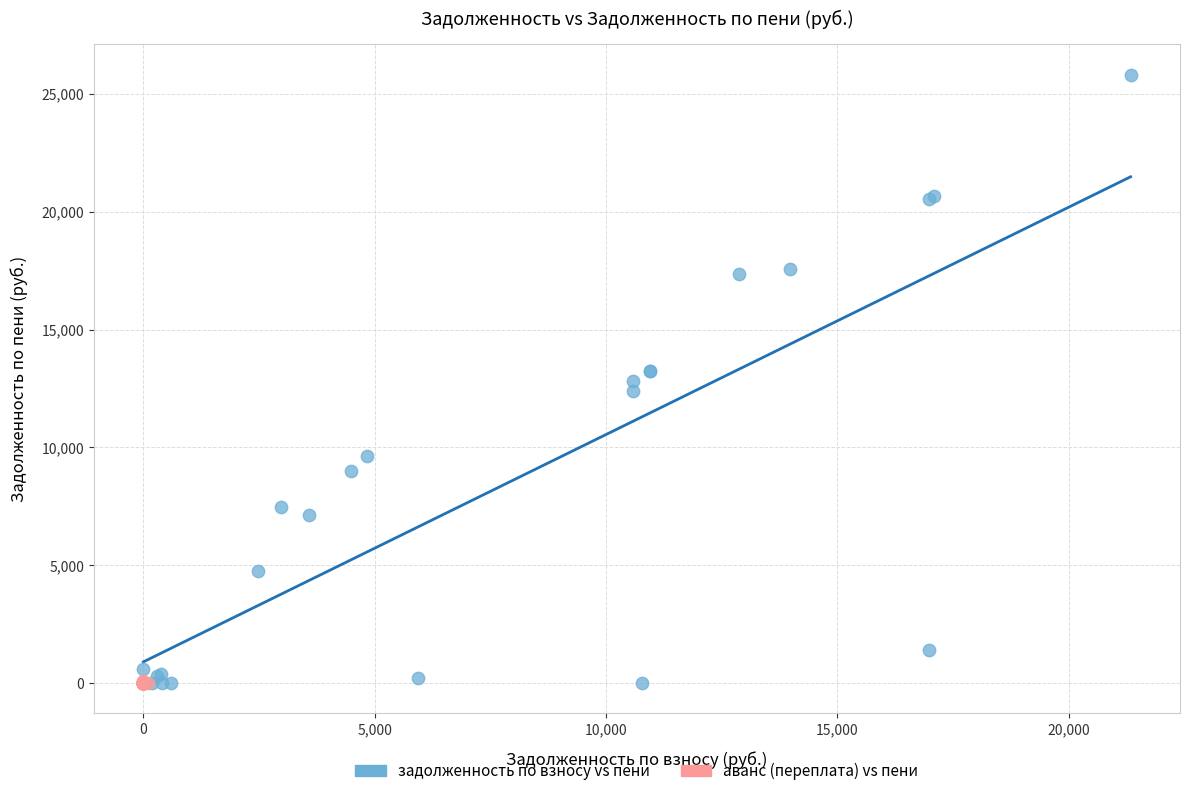

Which series has the largest Y range (max minus min)?

задолженность по взносу vs пени